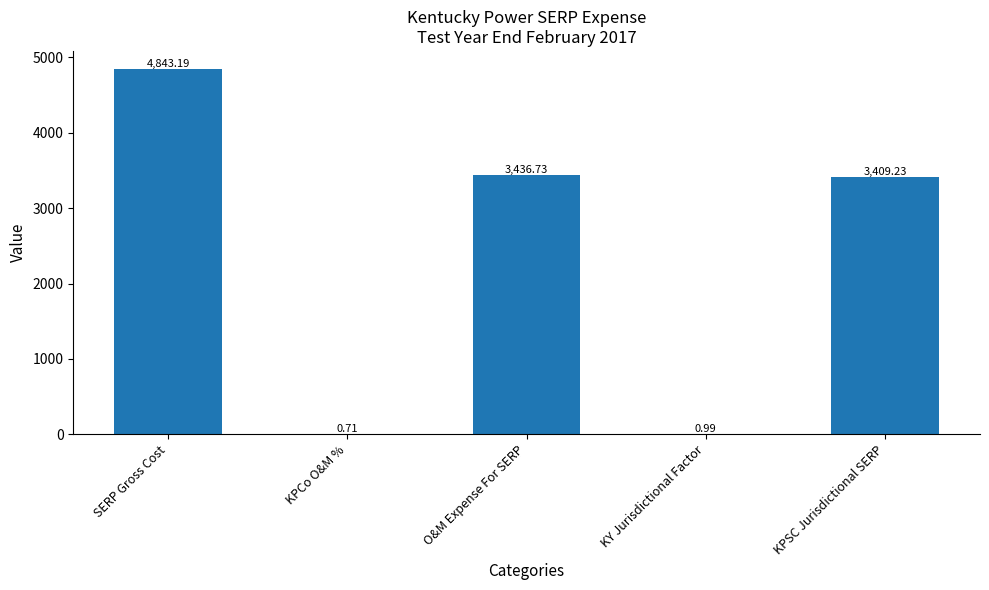

What is the change in value from SERP Gross Cost to KPCo O&M %?

-4842.5